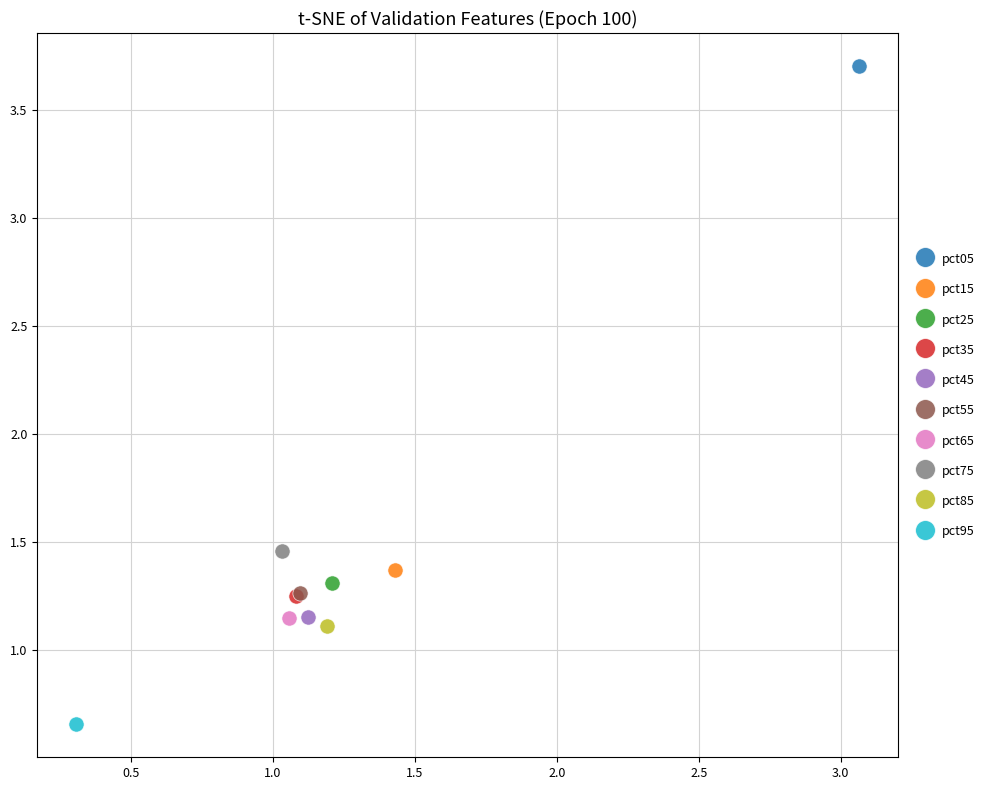

What are all the series names shown in the legend?

pct05, pct15, pct25, pct35, pct45, pct55, pct65, pct75, pct85, pct95